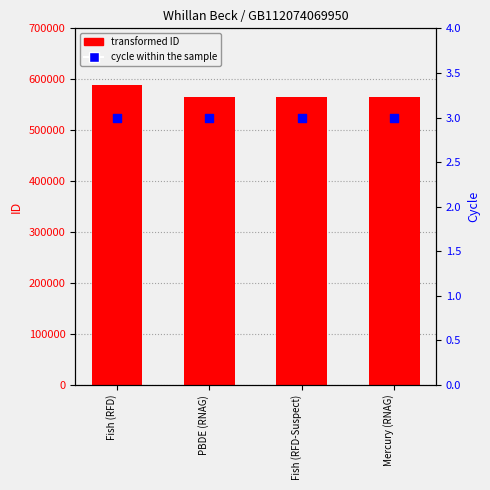

Is the value of Cycle at PBDE (RNAG) greater than the value of ID at Fish (RFD)?

No